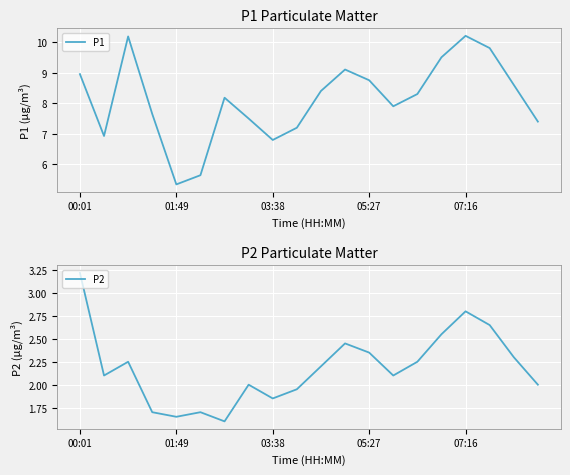

Is this an area chart (filled region under the line)?

No